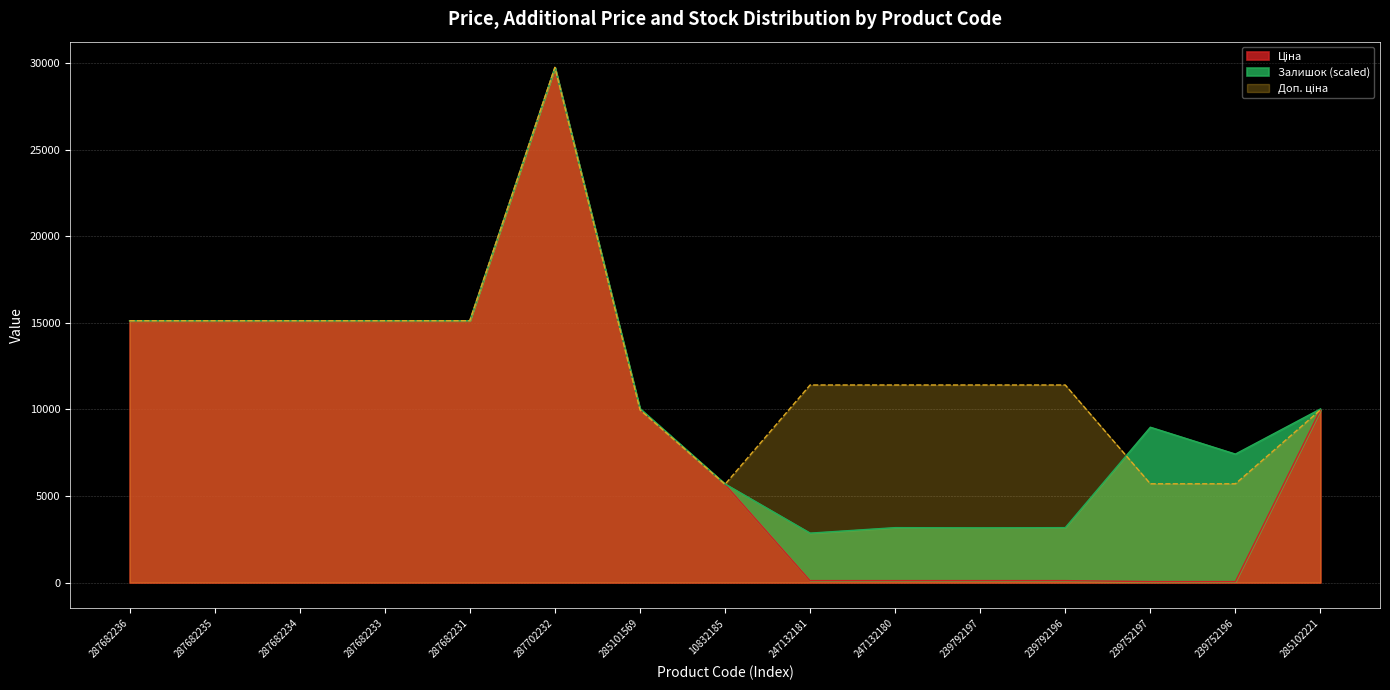

The value of Ціна at 285101569 is 9975.0. True or false?

True